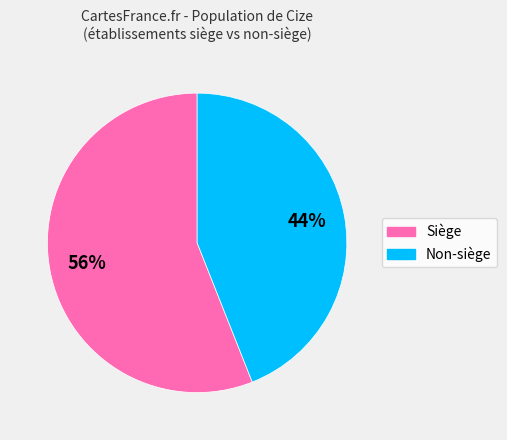

To the nearest percent, what is the average slice percentage?

50%